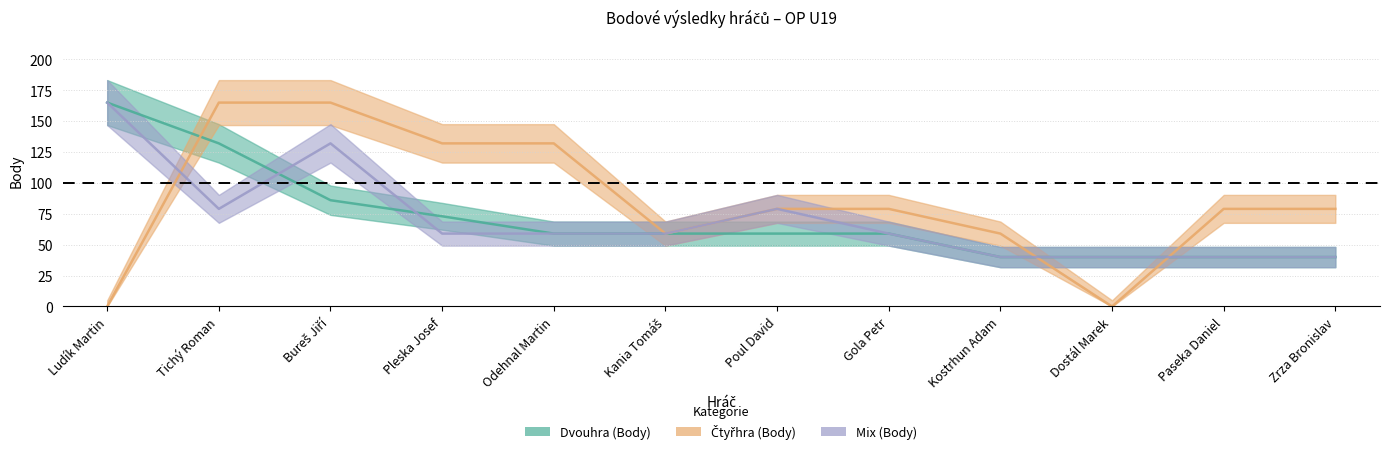

What is the maximum value shown in the chart?

165